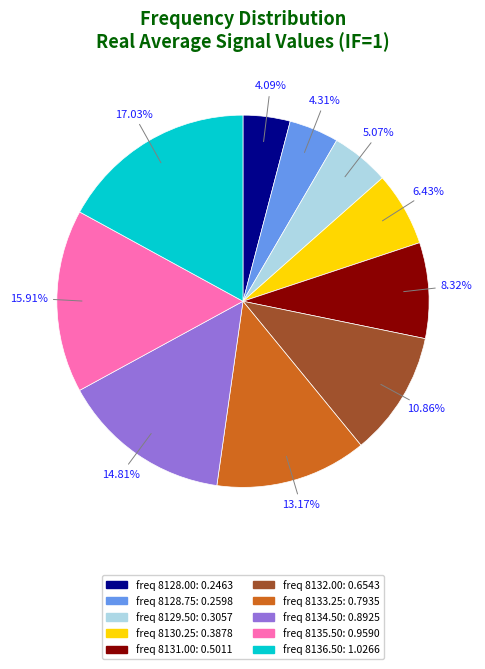

Is there a majority slice in this chart?

No